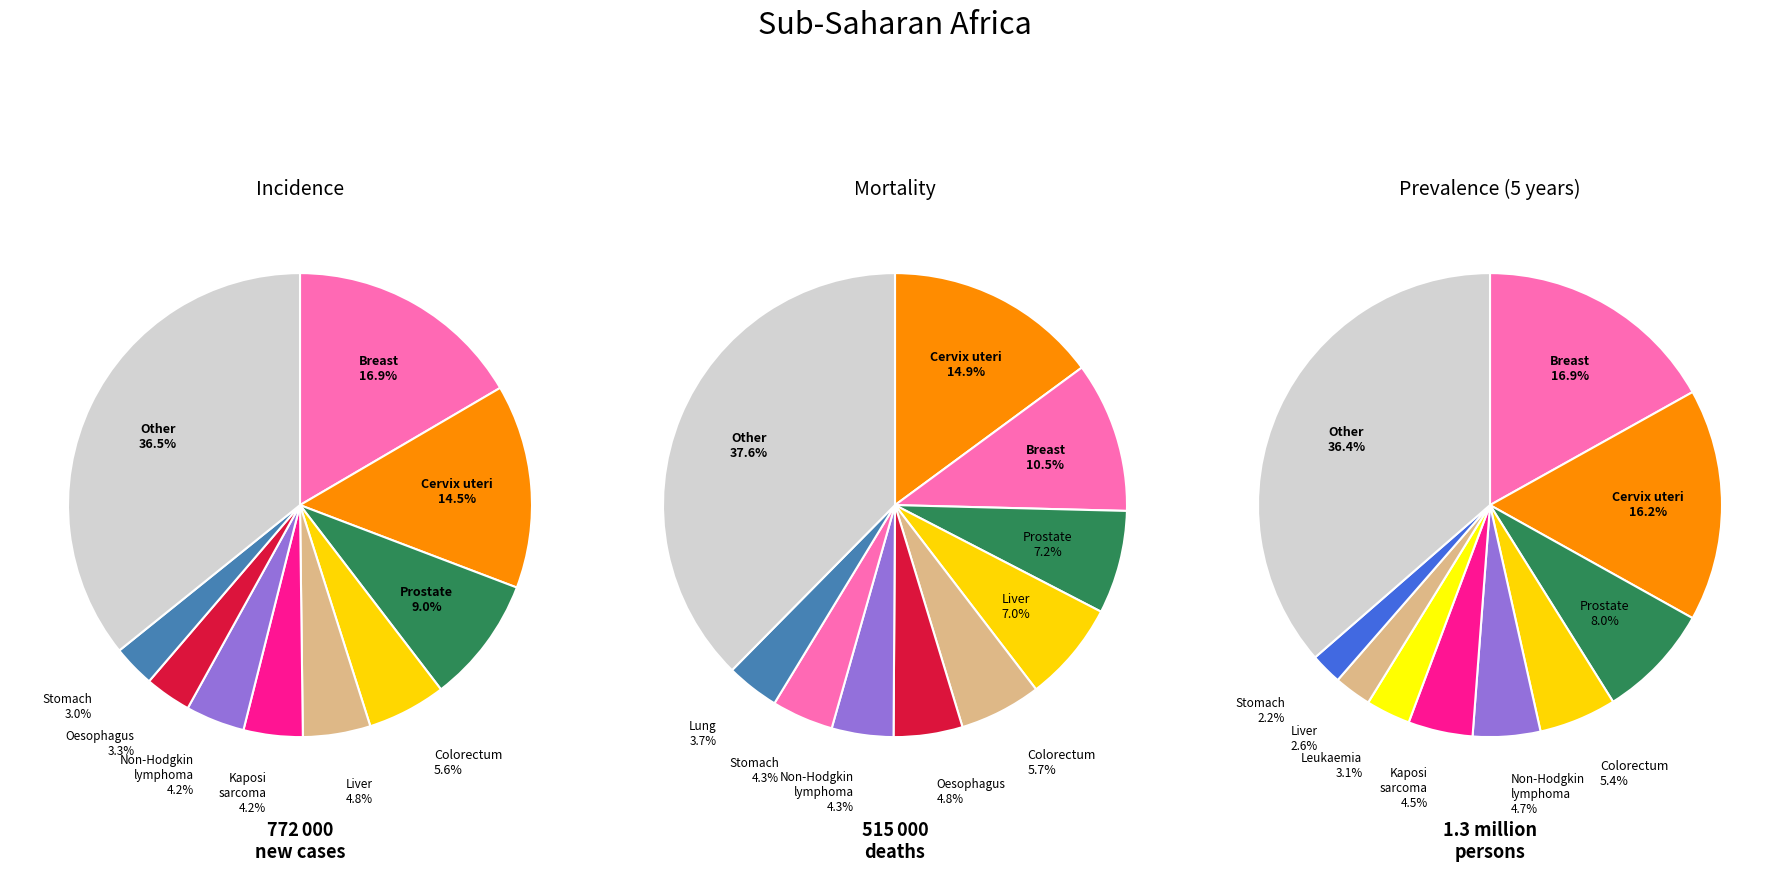

Is there any slice that represents more than half of the pie?

No